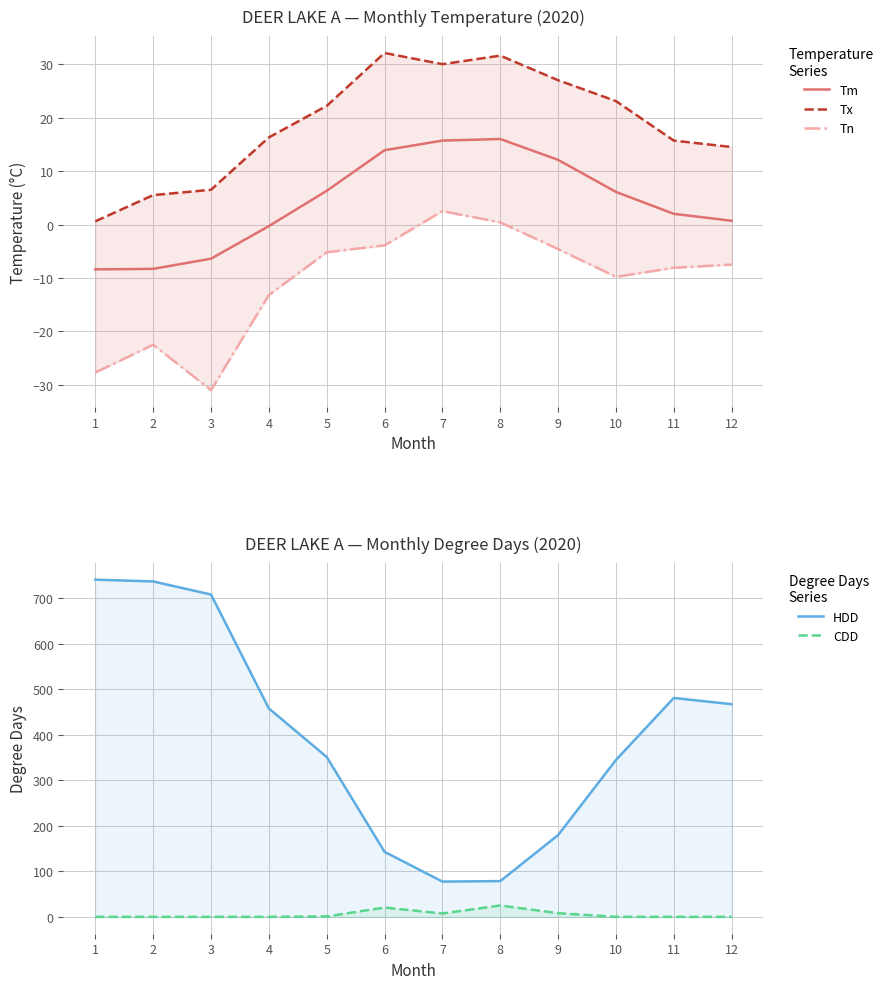

True or false: Tm and Tx intersect in this chart.

False